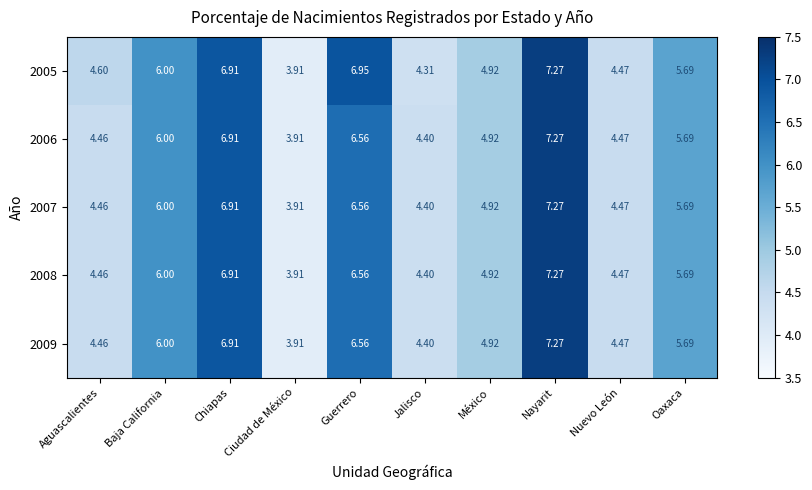

List the labels in order of 2005 value, smallest first.

Ciudad de México, Jalisco, Nuevo León, Aguascalientes, México, Oaxaca, Baja California, Chiapas, Guerrero, Nayarit